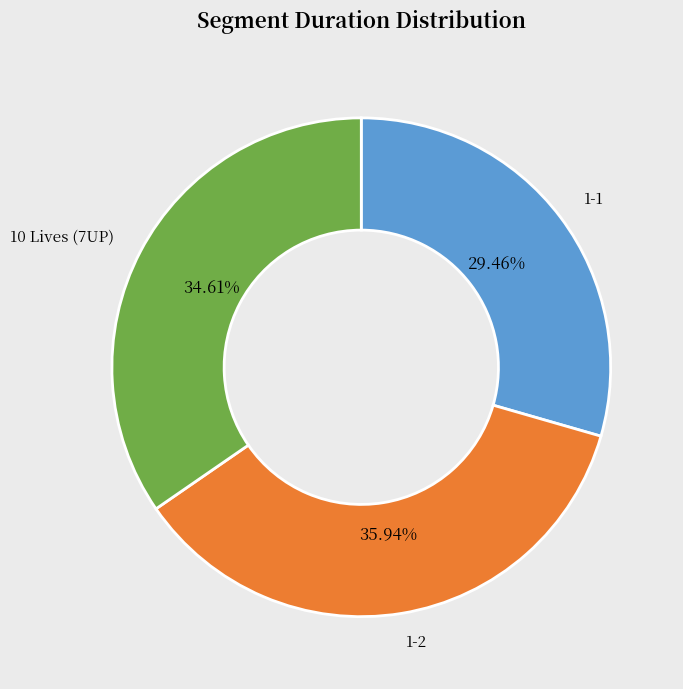

Which slice is the largest?

1-2